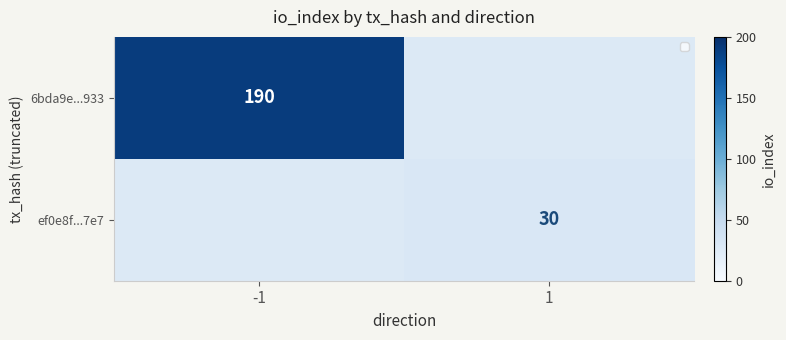

Is the value of ef0e8f...7e7 at 1 greater than the value of 6bda9e...933 at -1?

No